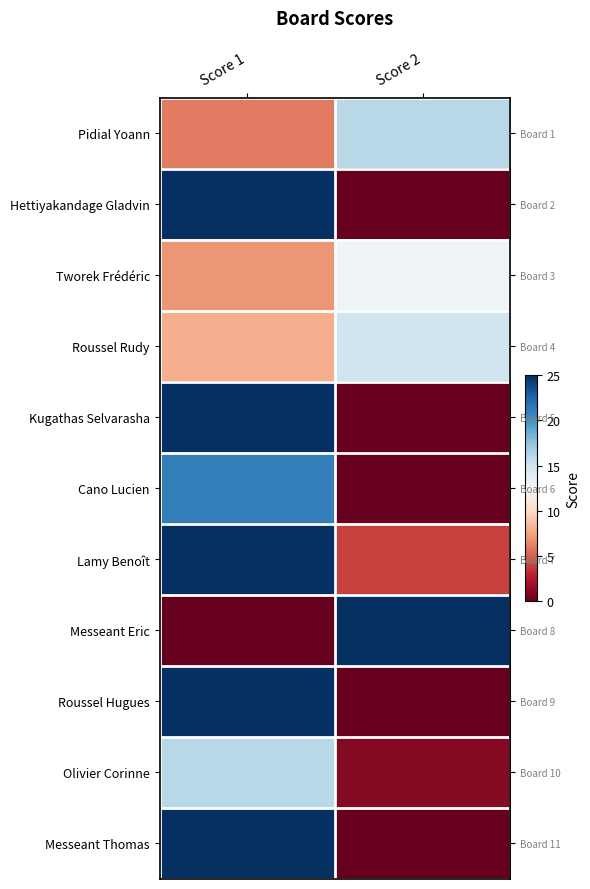

List the series in order of their peak value, highest first.

Hettiyakandage Gladvin, Kugathas Selvarasha, Lamy Benoît, Messeant Eric, Roussel Hugues, Messeant Thomas, Cano Lucien, Pidial Yoann, Olivier Corinne, Roussel Rudy, Tworek Frédéric